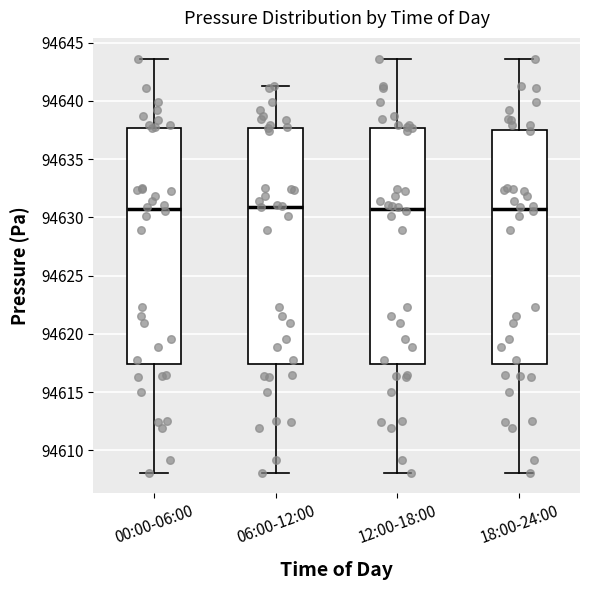

Reading left to right, read every box against the y-axis: the position of its median line, the range the box covers, and the ends of its whiskers. The values are not printed on the chart, so give them approximately, as read against the axis.

00:00-06:00: median 94630.5, box 94617.5 to 94637.5, whiskers 94608.0 to 94643.5
06:00-12:00: median 94631.0, box 94617.5 to 94637.5, whiskers 94608.0 to 94641.5
12:00-18:00: median 94630.5, box 94617.5 to 94637.5, whiskers 94608.0 to 94643.5
18:00-24:00: median 94630.5, box 94617.5 to 94637.5, whiskers 94608.0 to 94643.5